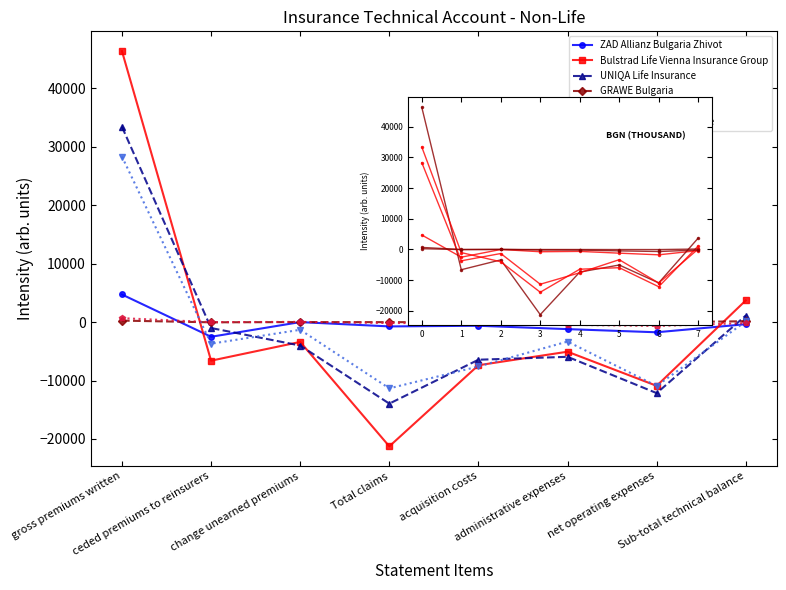

At which category does GRAWE Bulgaria reach its first local peak?

2